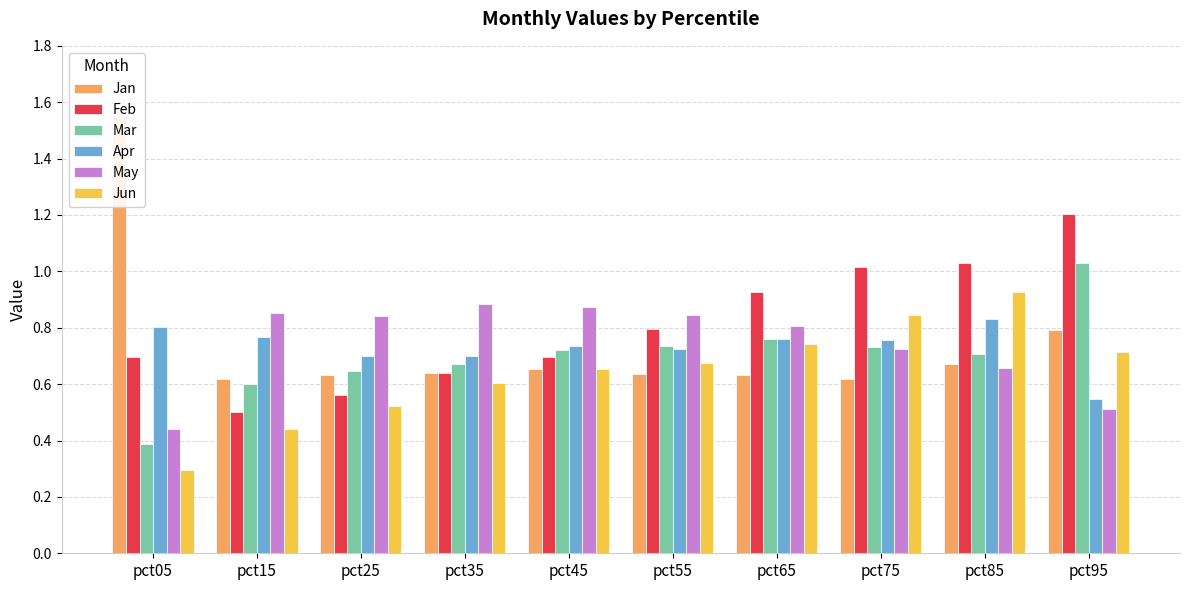

What is the value of the May bar at the 8th from the left?

0.7